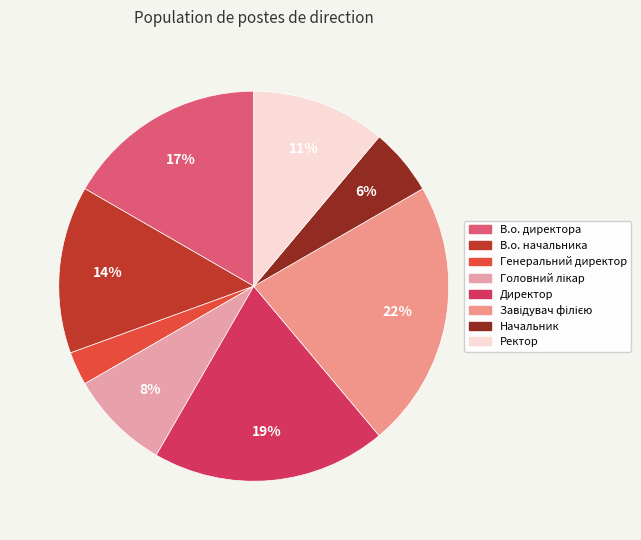

Which category has the smallest portion of the pie?

Генеральний директор